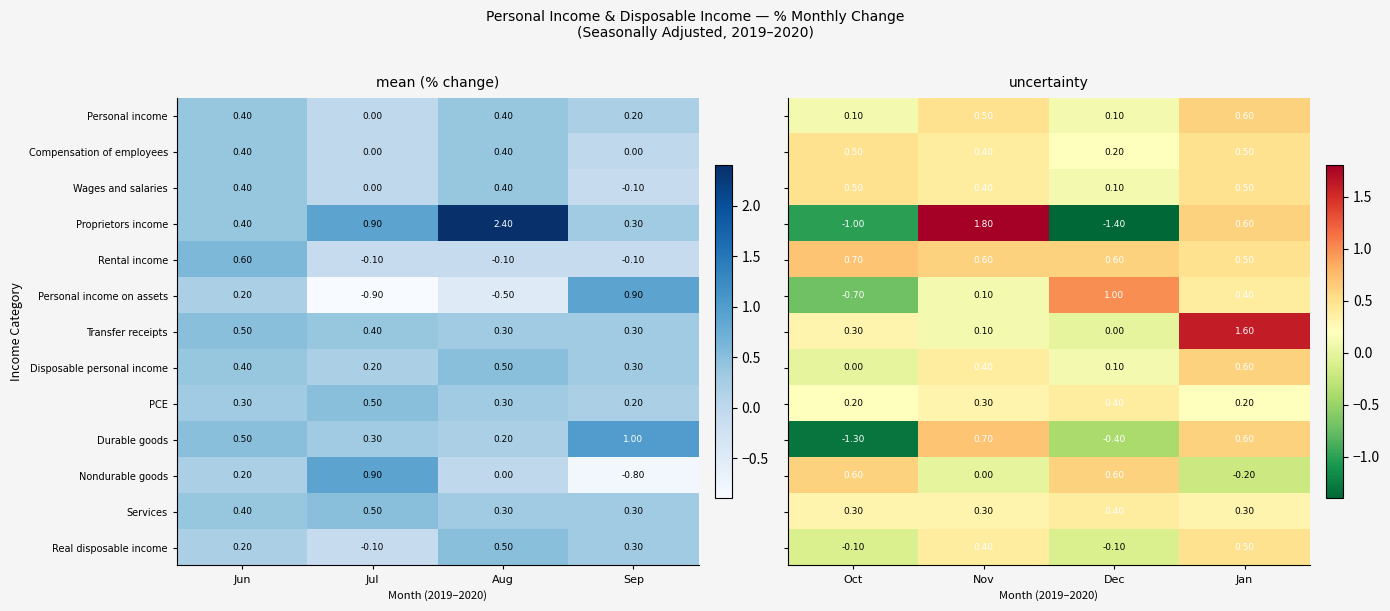

What is the average value of the Durable goods series?

0.5